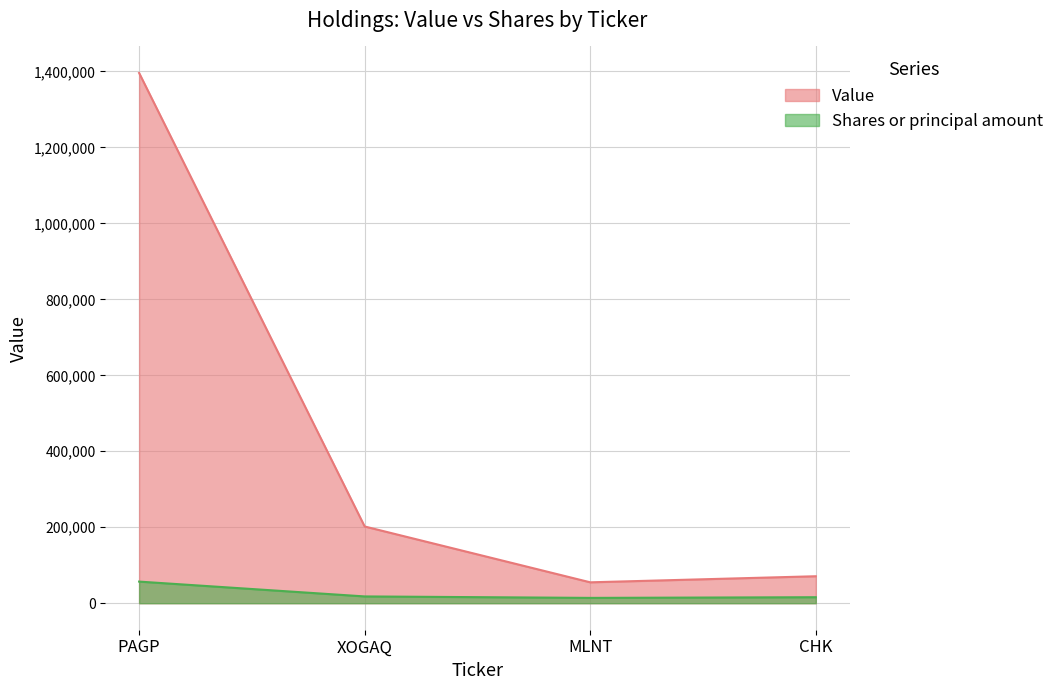

What is the total value across all series at CHK?

86773